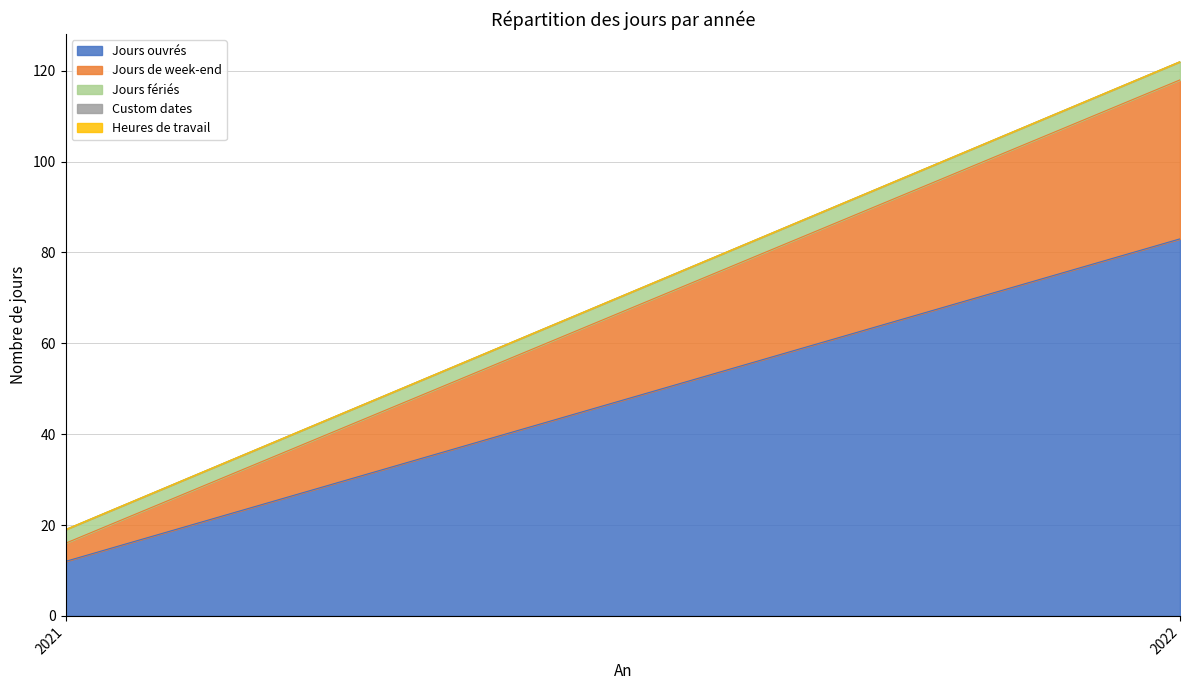

How many data points does each series have?

2